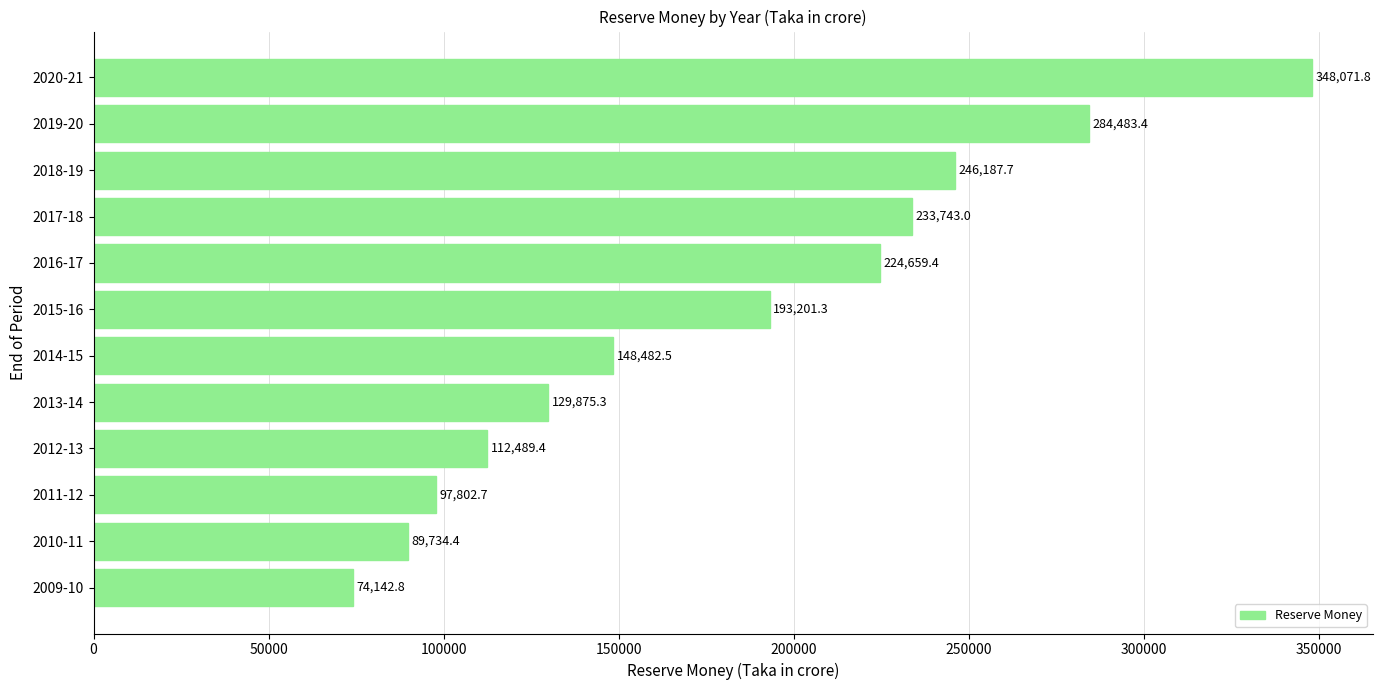

List the labels in order of value, smallest first.

2009-10, 2010-11, 2011-12, 2012-13, 2013-14, 2014-15, 2015-16, 2016-17, 2017-18, 2018-19, 2019-20, 2020-21